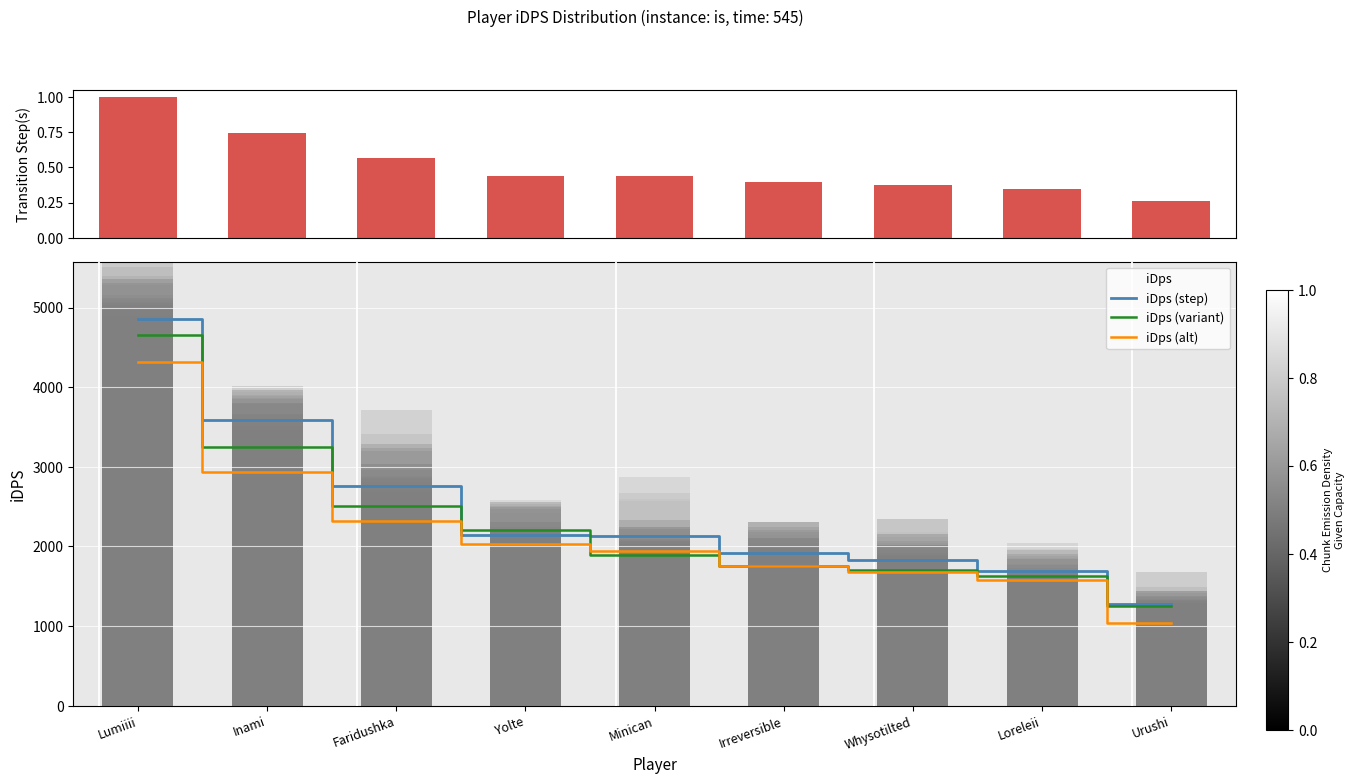

How many data points does each series have?

9